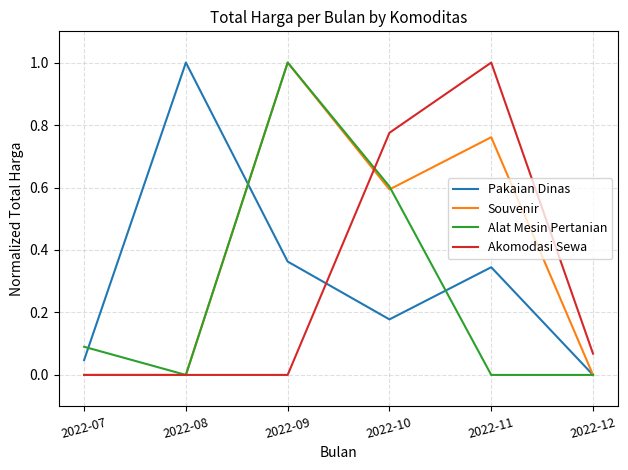

What is the spread (max minus min) of values at 2022-08?

1.0